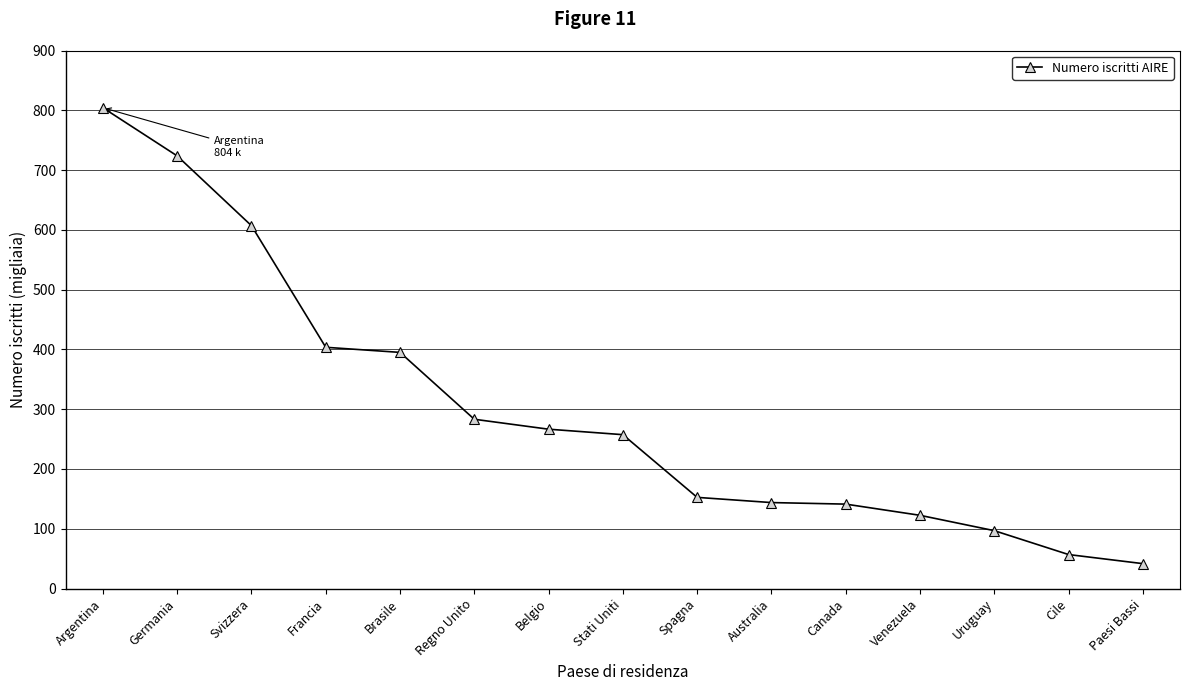

Which category has the highest value across all series?

Argentina